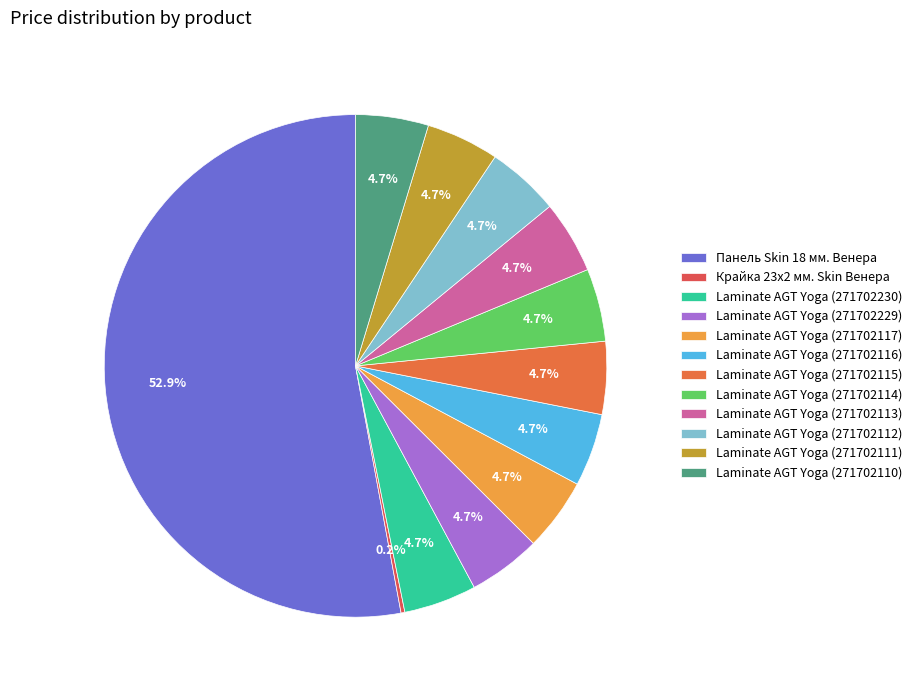

What percentage is the Laminate AGT Yoga (271702113) slice, to the nearest percent?

5%